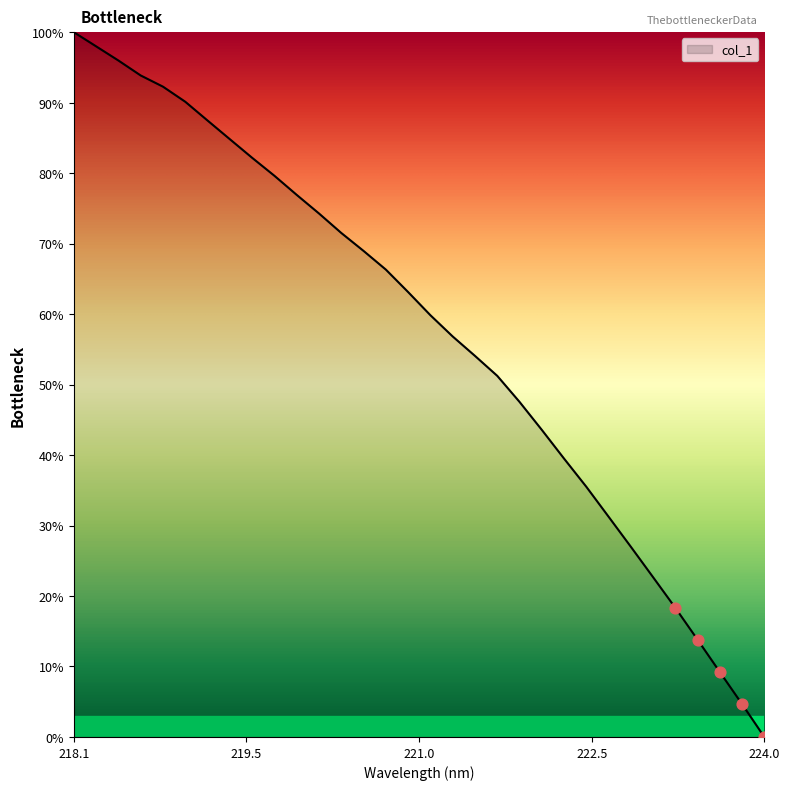

What is the difference between the maximum and minimum values?

100.0